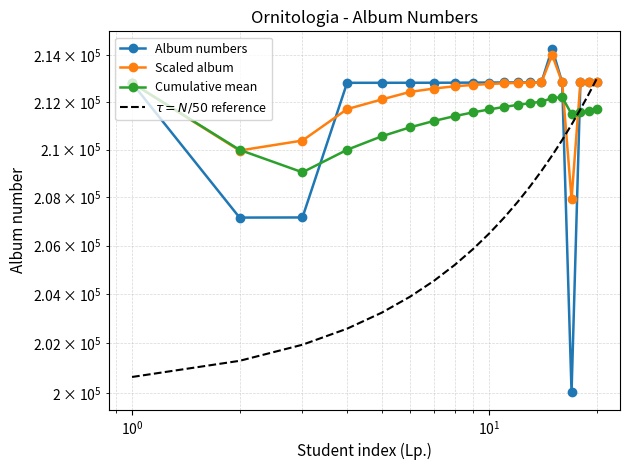

What is the highest value of the Album numbers series?

214291